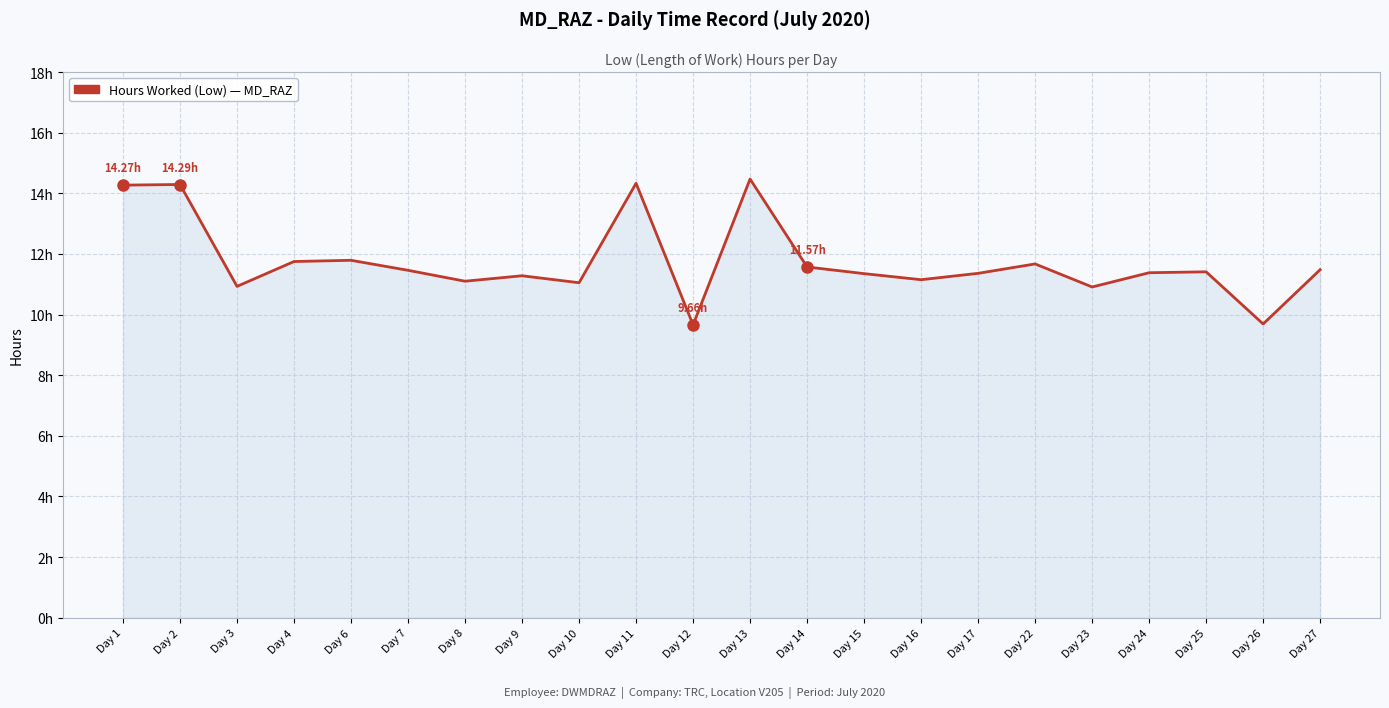

Does the chart display data point markers on the line(s)?

No